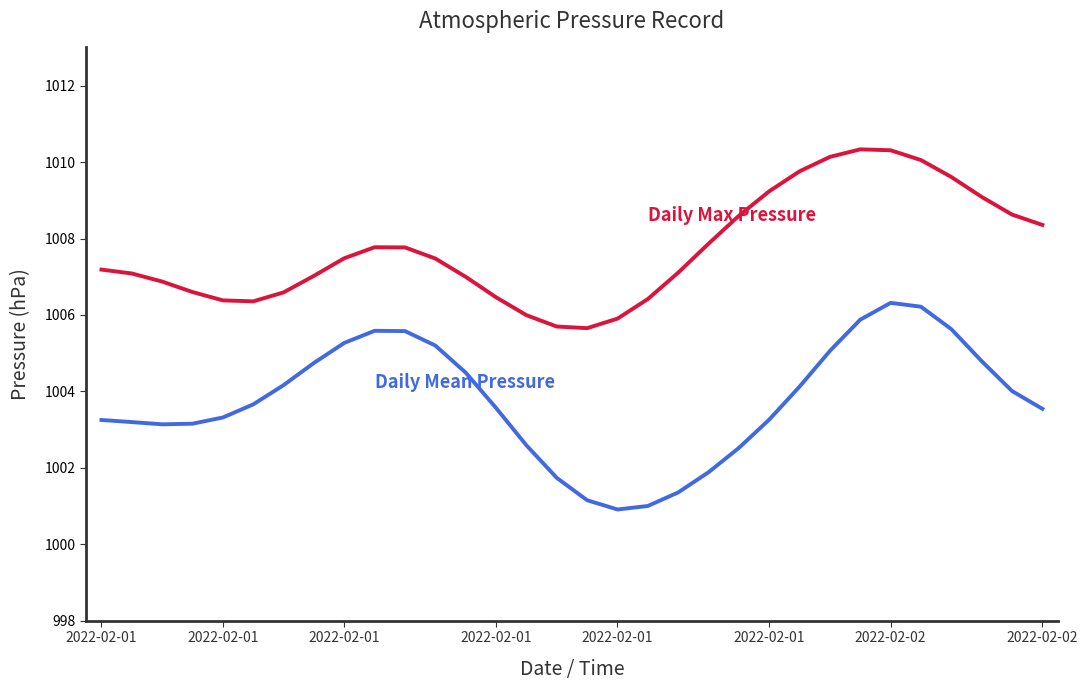

What is the minimum value shown in the chart?

1000.9